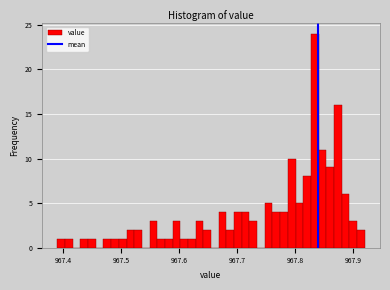

Around what value on the x-axis is the tallest bar? Give the approximate position of its centre, as read against the axis.

967.83